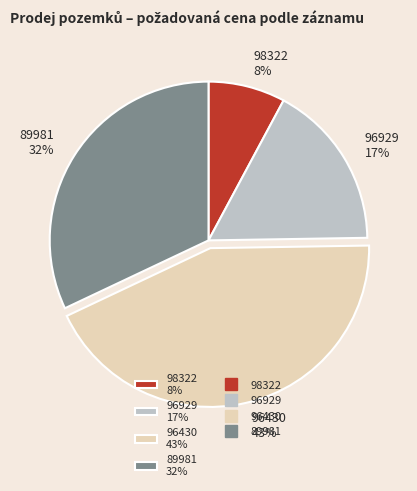

Combined, do 96929 17% and 96430 43% account for over 50%?

Yes